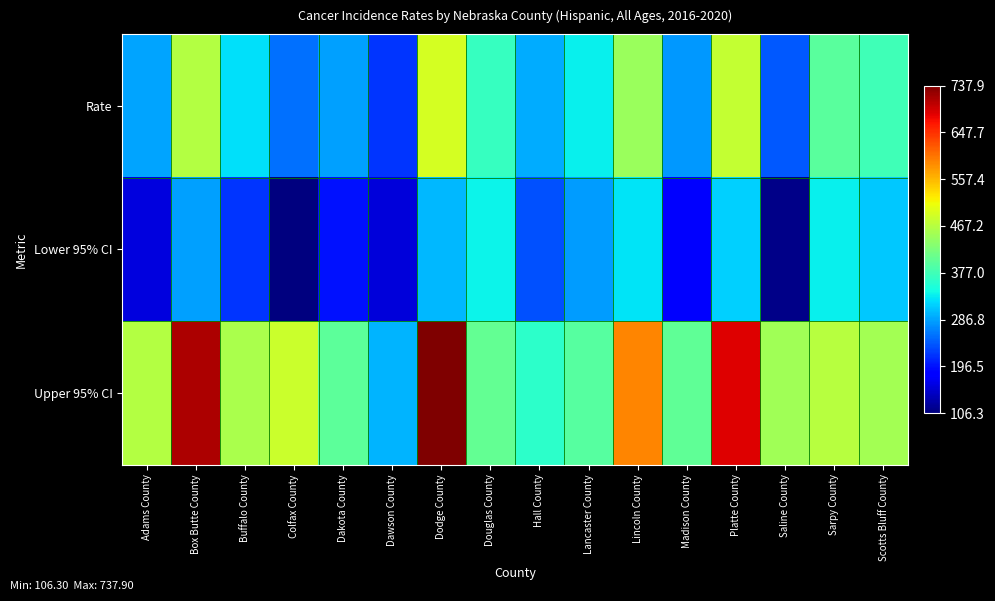

At which category does the chart reach its peak across all series?

Dodge County